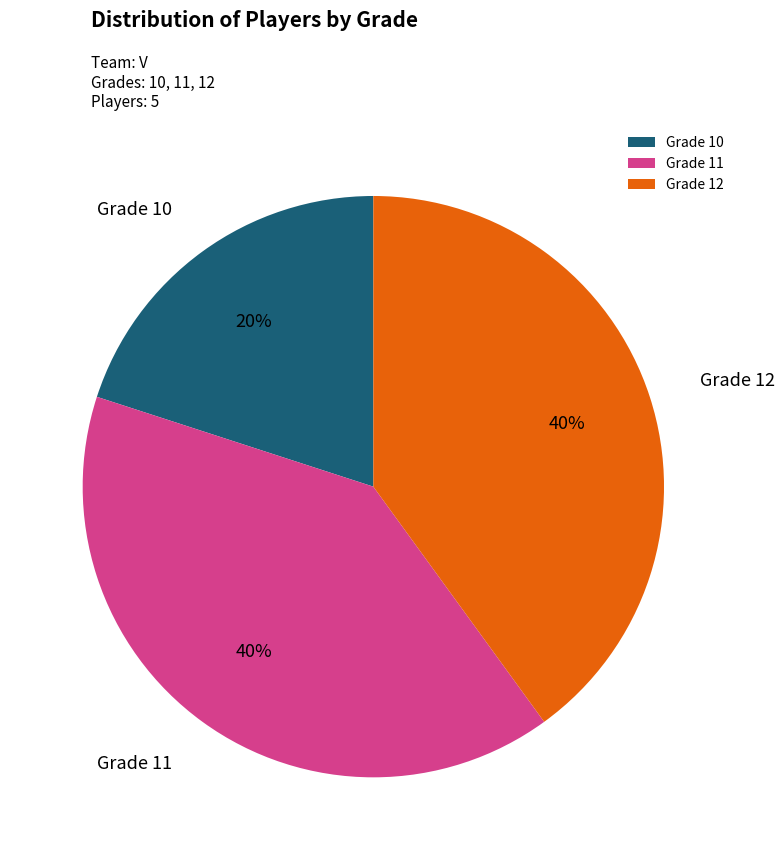

True or false: Grade 10 accounts for 9% of the total.

False